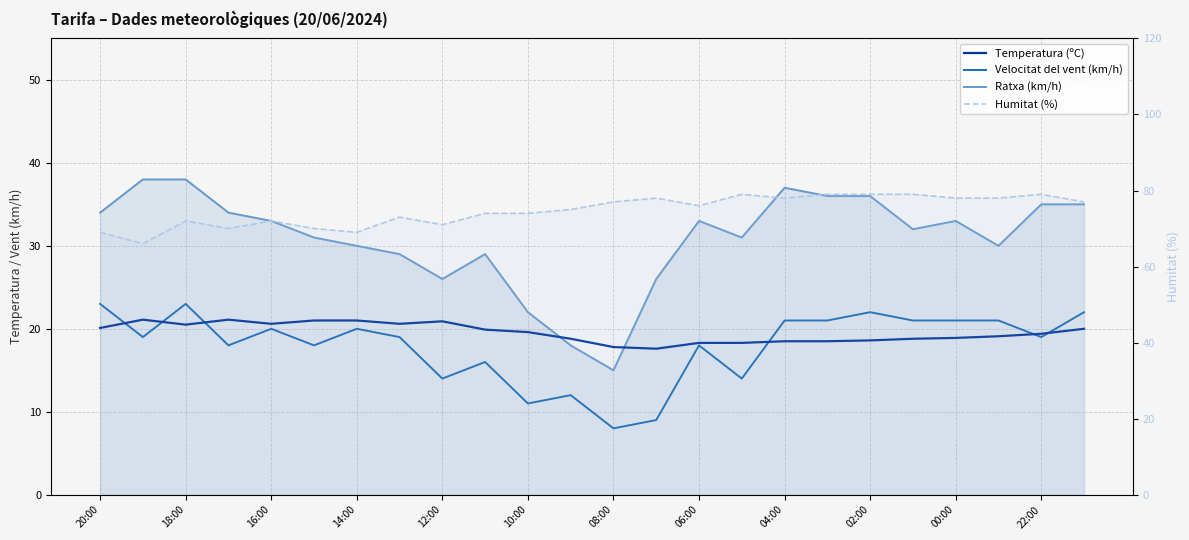

Rank the series at 02:00 from highest to lowest value.

Humitat (%), Ratxa (km/h), Velocitat del vent (km/h), Temperatura (ºC)